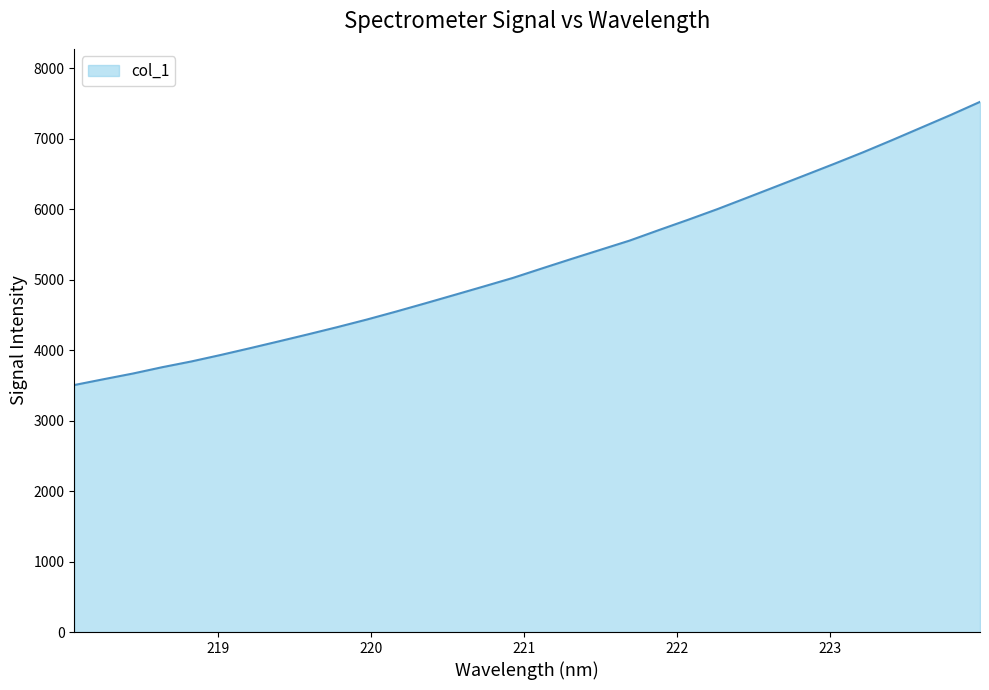

What is the difference between the maximum and minimum values?

4016.7